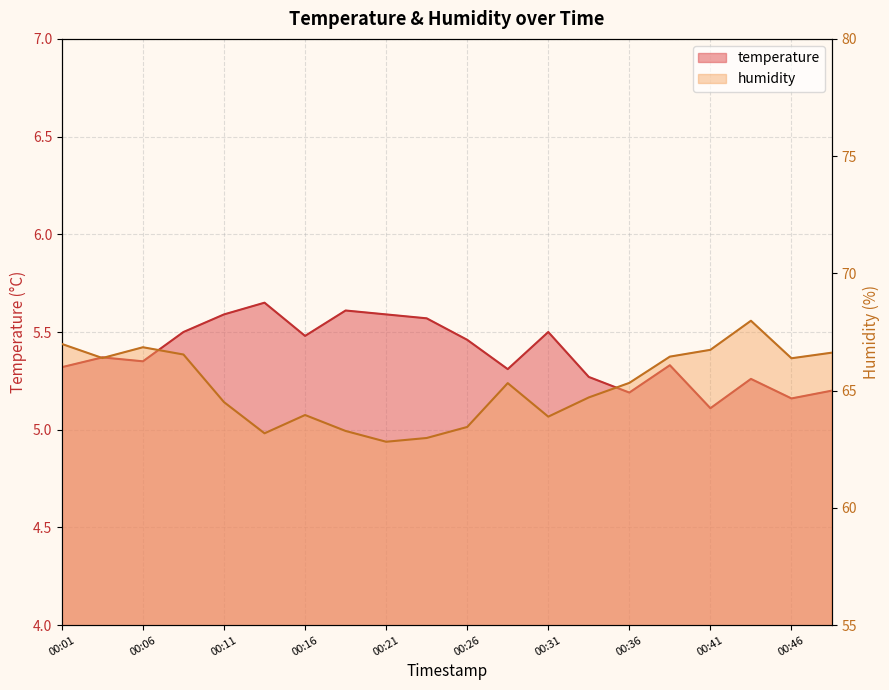

What value does the humidity series have at 00:06?

66.8